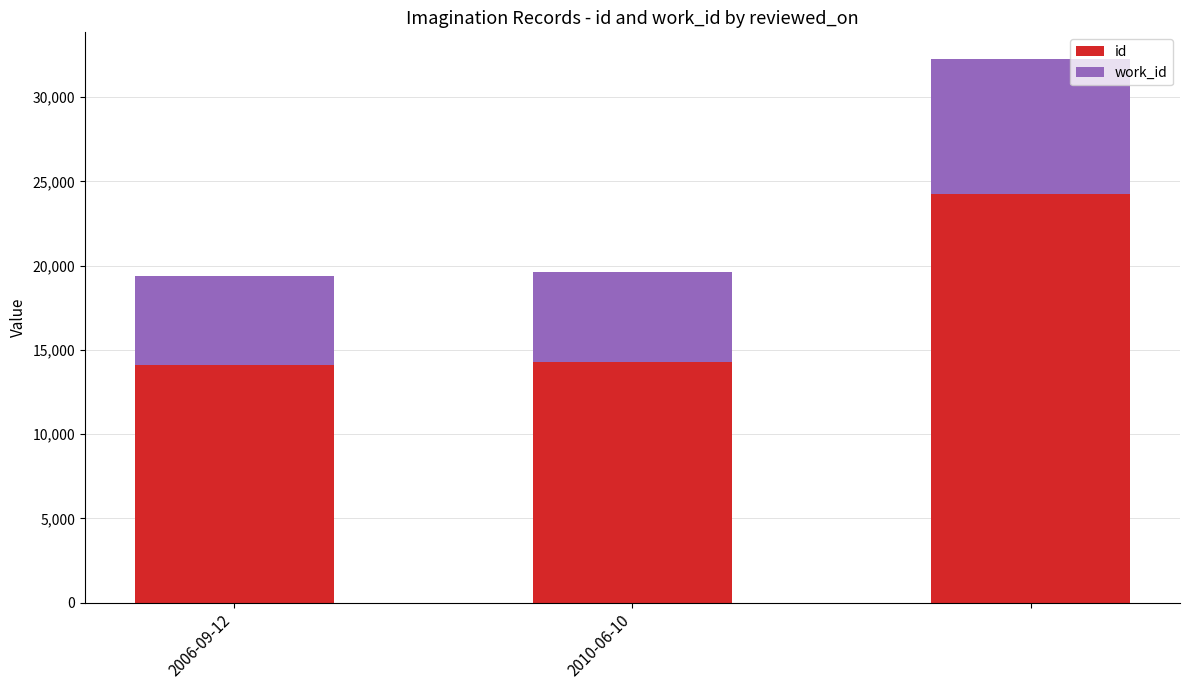

What is the difference between the maximum and minimum values in the id series?

10131